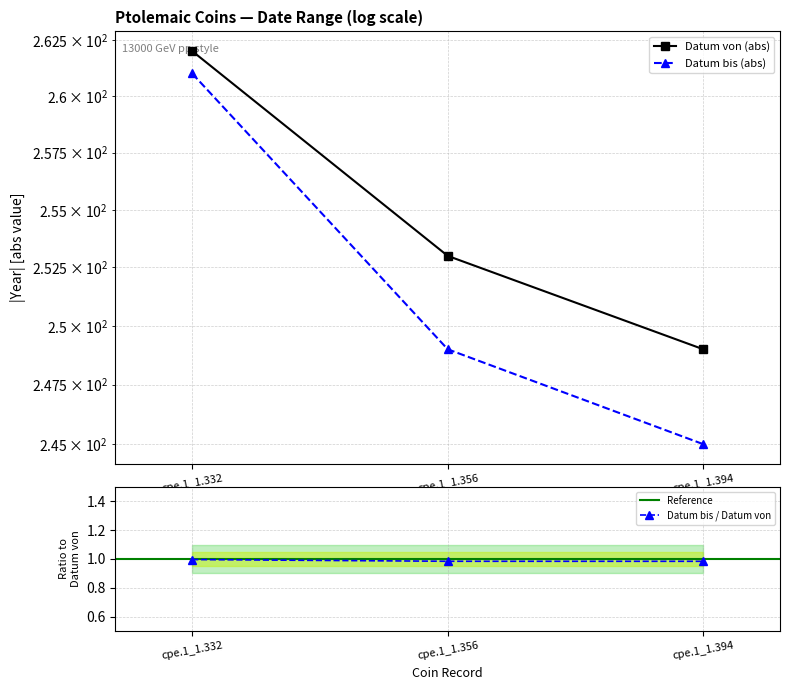

Rank the series at cpe.1_1.332 from highest to lowest value.

Datum von, Datum bis